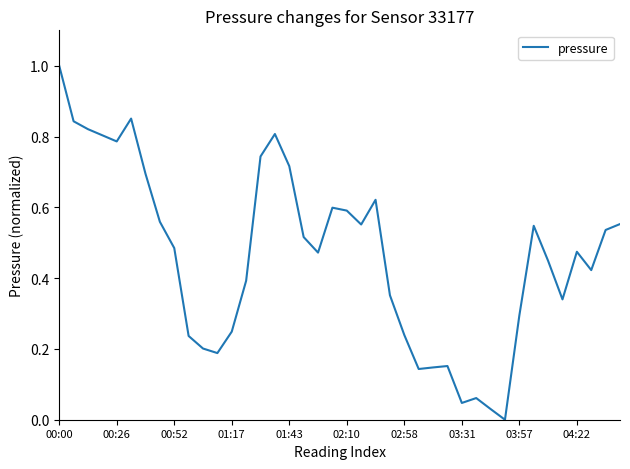

How many lines are shown in the chart?

1